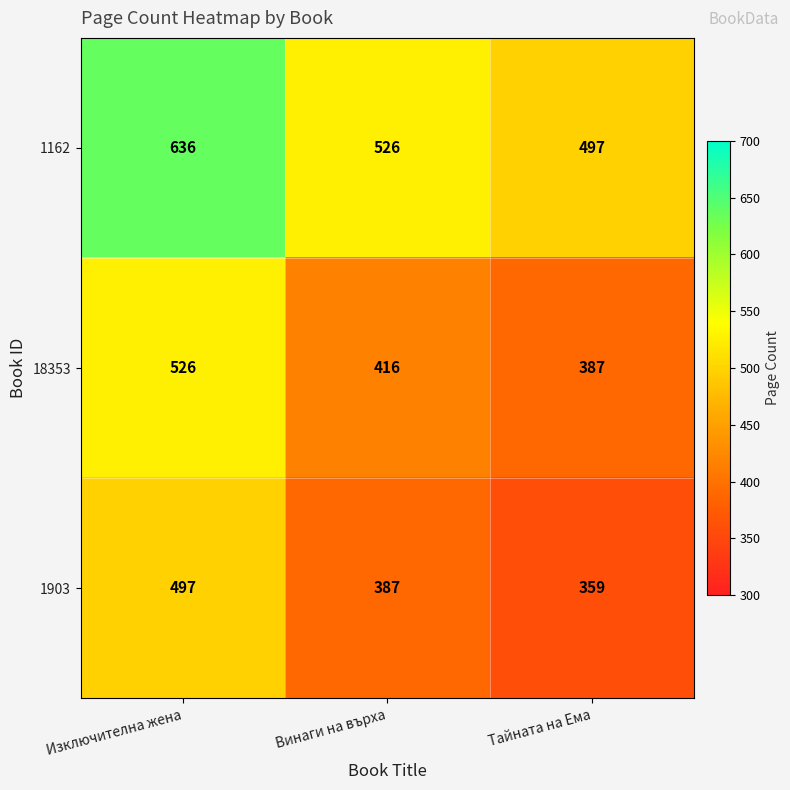

True or false: 1903 has a value of 387 at Винаги на върха.

True